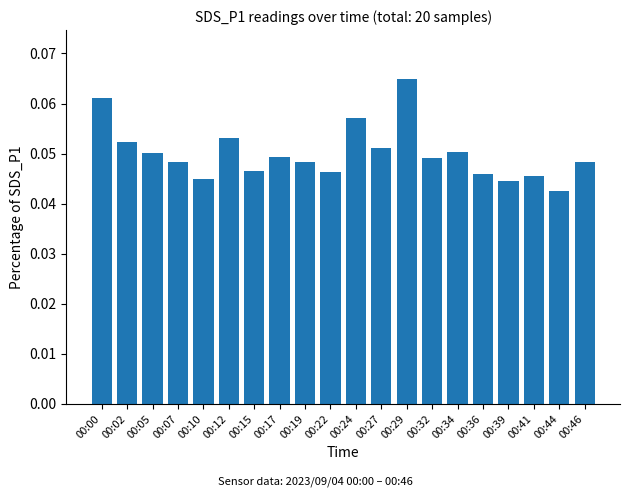

The value at 00:12 is 0.0. True or false?

False